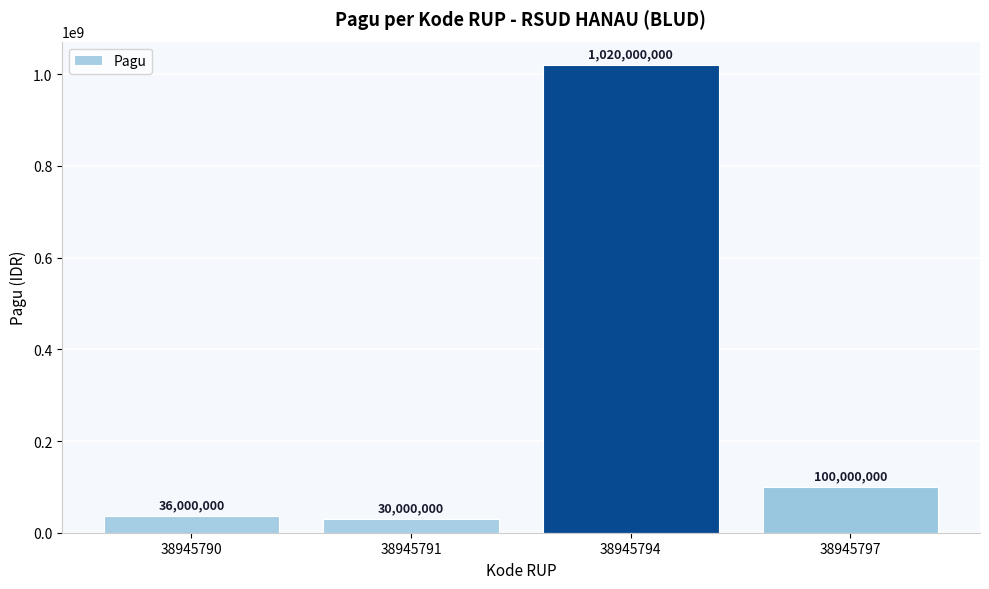

Reading left to right, extract all data points from this chart.

38945790=36000000	38945791=30000000	38945794=1020000000	38945797=100000000